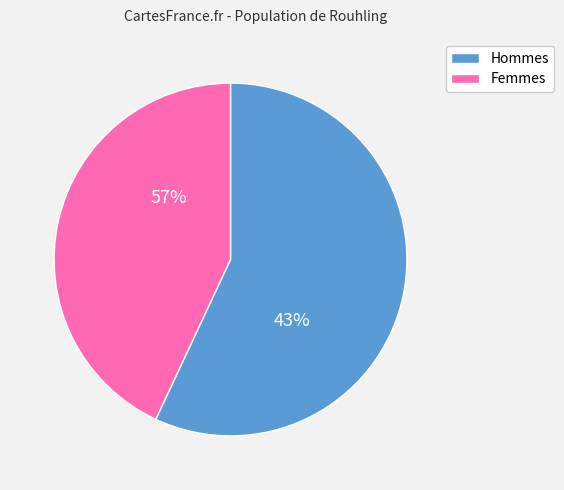

Which series has the largest range (max minus min)?

Hommes